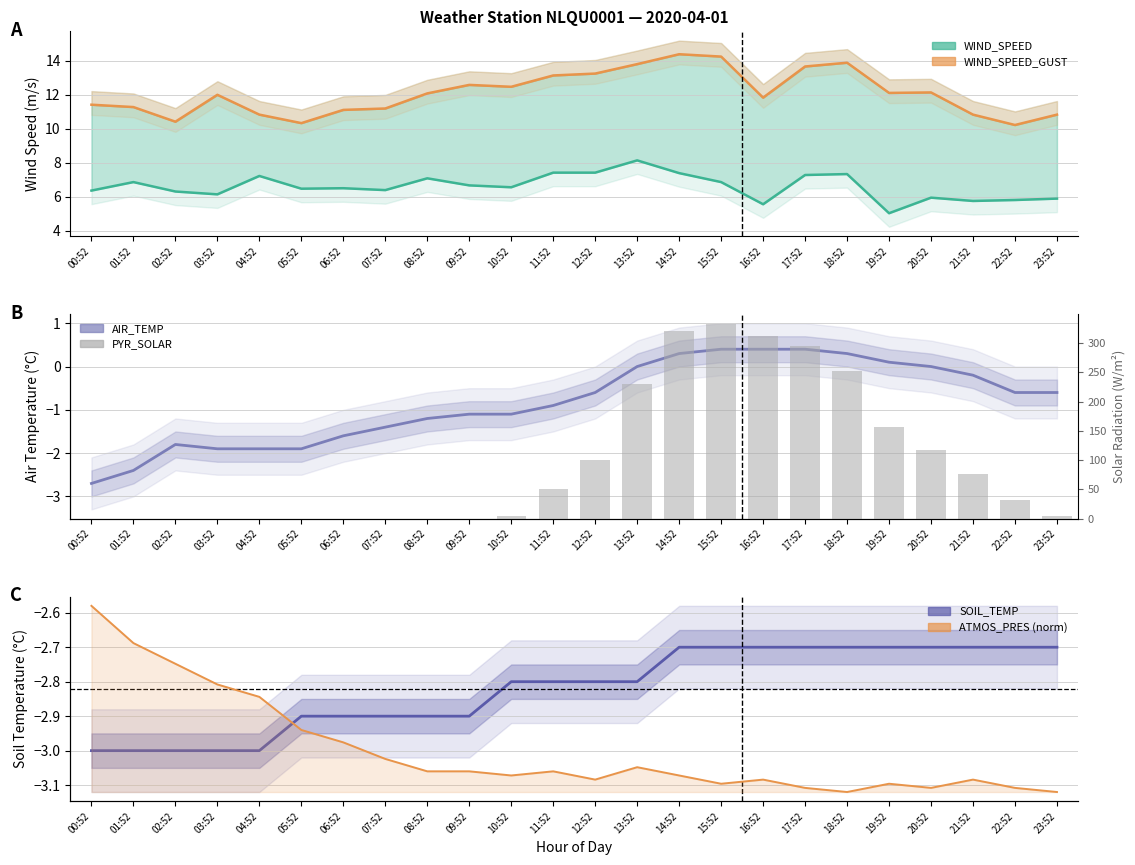

Which series has the largest range (max minus min)?

PYR_SOLAR